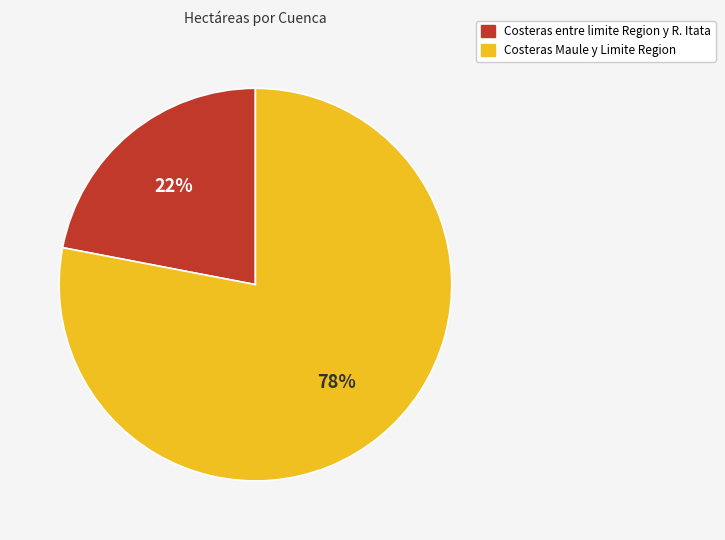

Do Costeras Maule y Limite Region and Costeras entre limite Region y R. Itata together represent more than half of the pie?

Yes